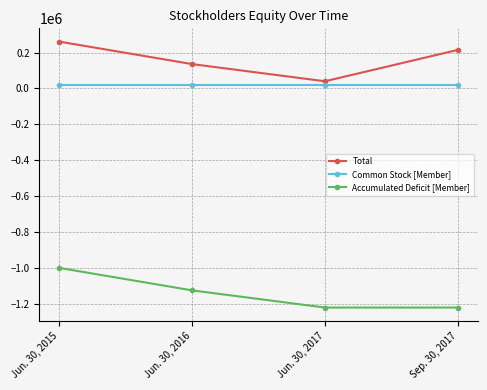

Rank the series at Jun. 30, 2017 from highest to lowest value.

Total, Common Stock [Member], Accumulated Deficit [Member]